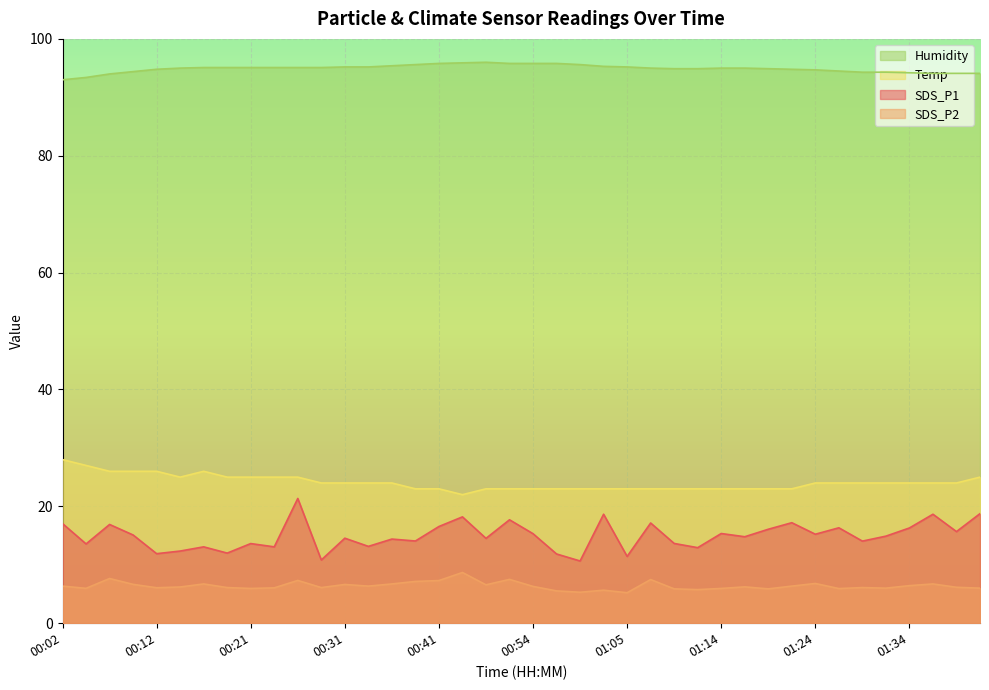

Which has a higher value, 00:38 or 00:46?

00:46